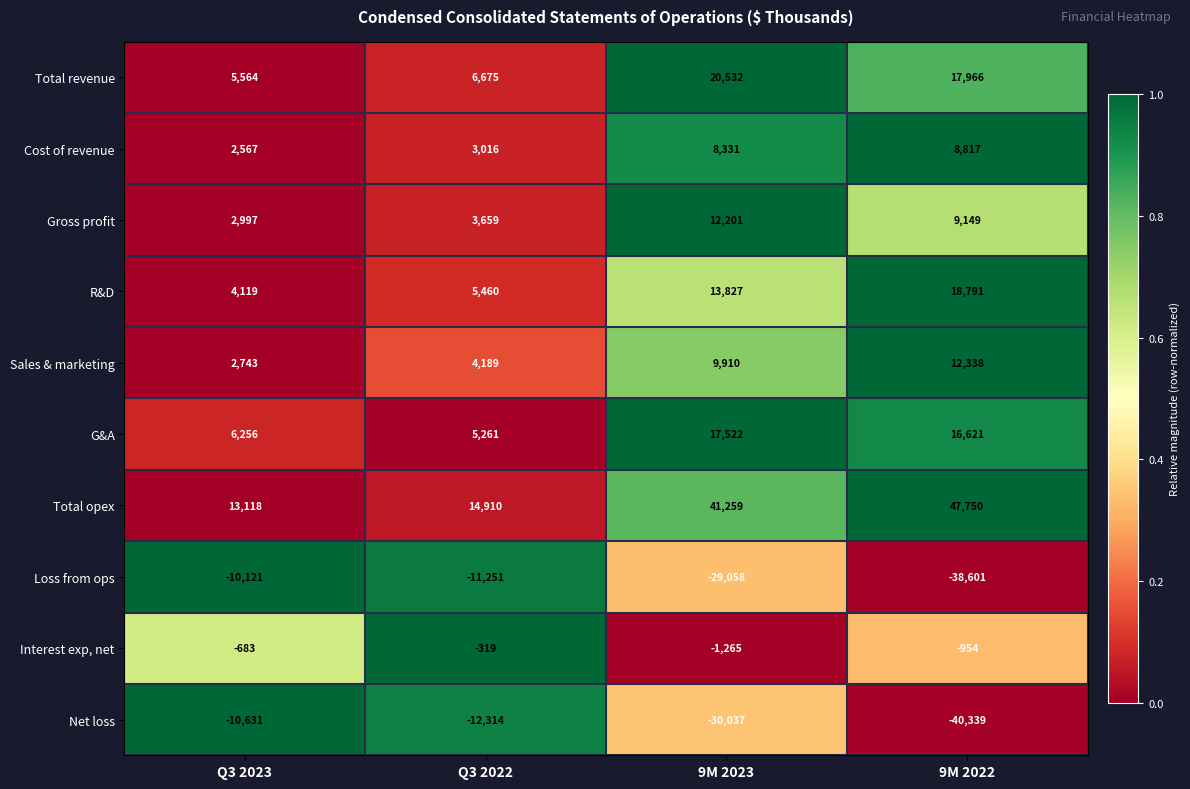

Which series has the largest range (max minus min)?

Total opex